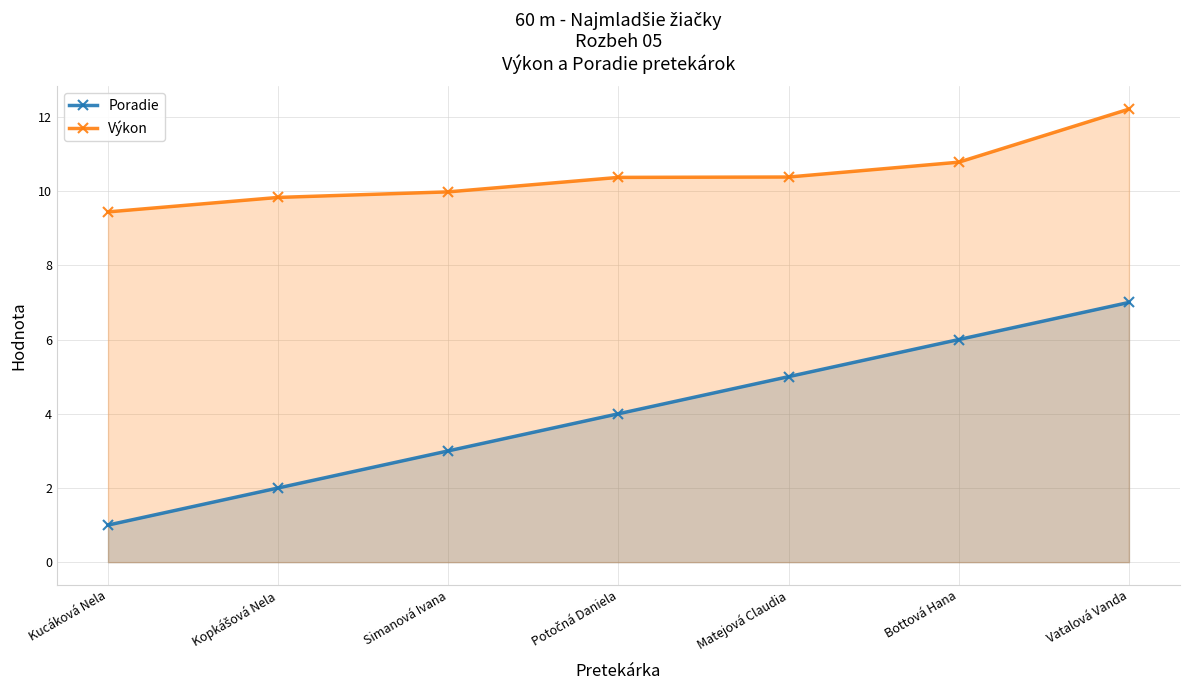

What is the value of the Výkon point at the 4th from the left?

10.4